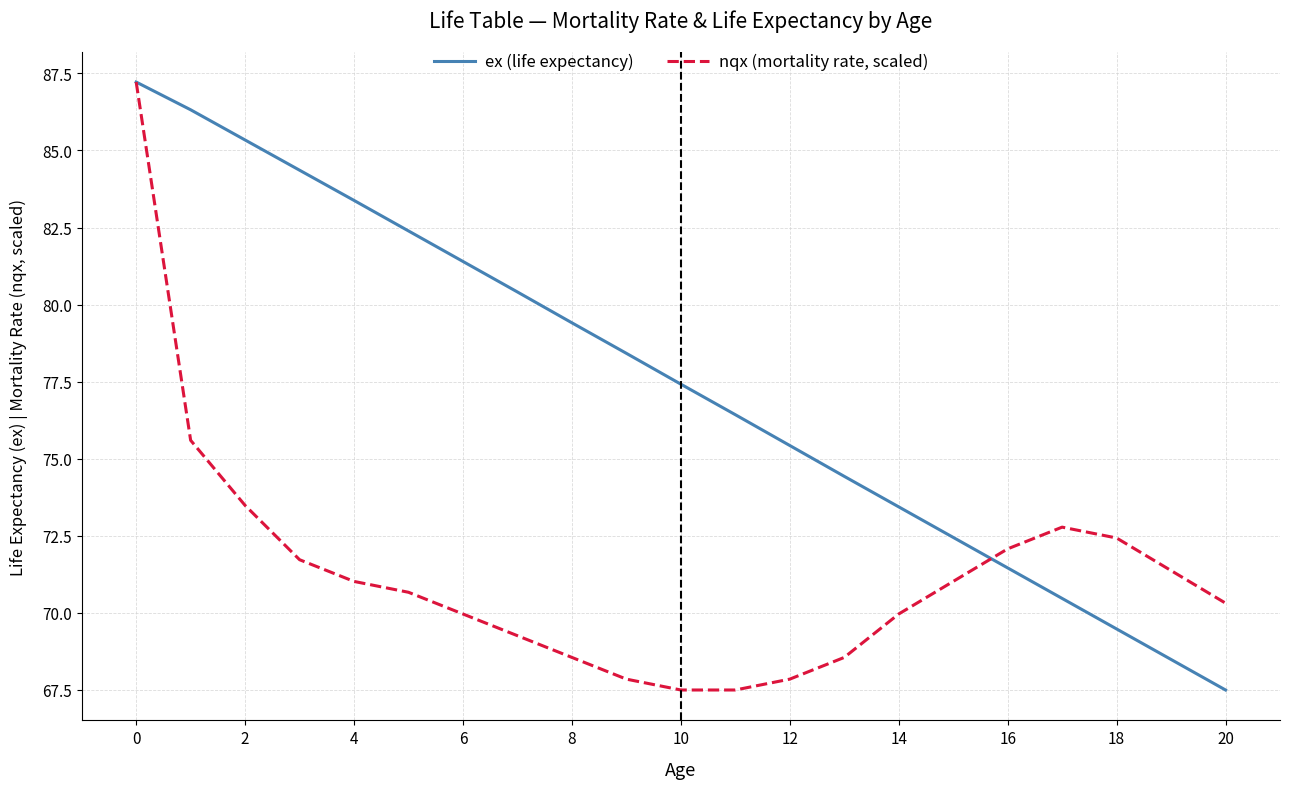

Rank the series by their average value, from lowest to highest.

nqx (mortality rate, scaled), ex (life expectancy)